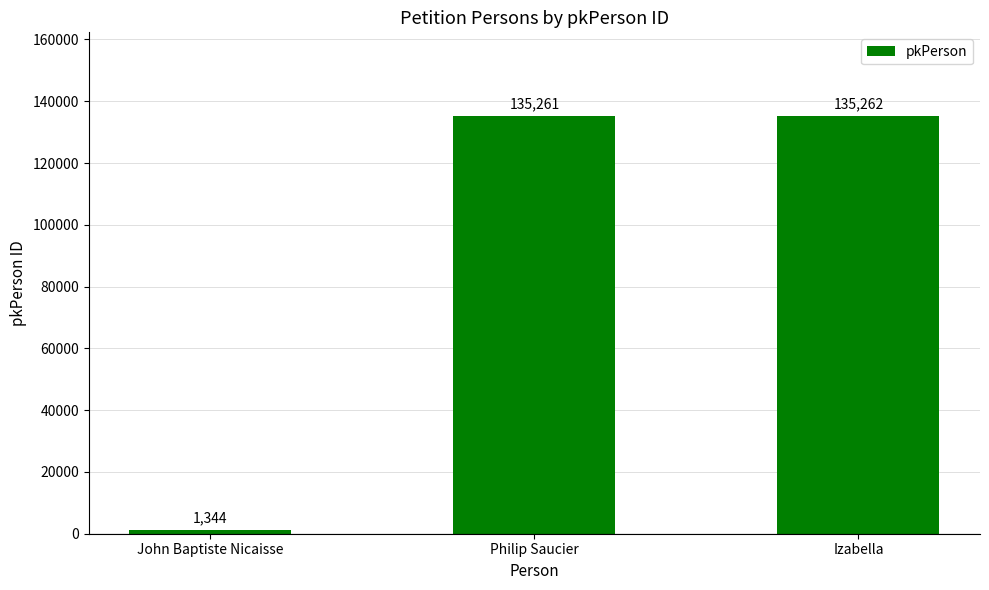

What is the difference between the values at Philip Saucier and Izabella?

1